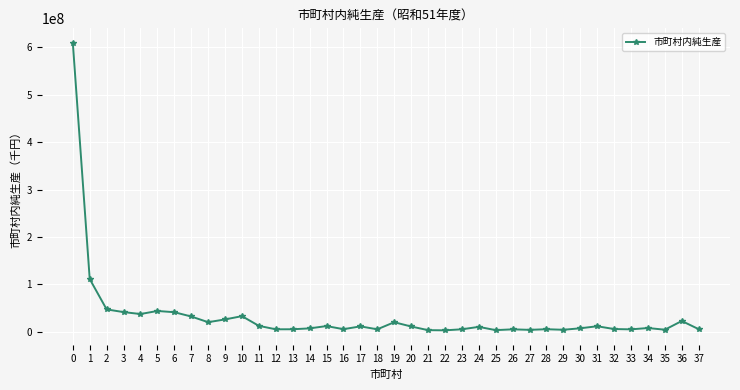

What is the difference between the values at 14 and 22?

4137248